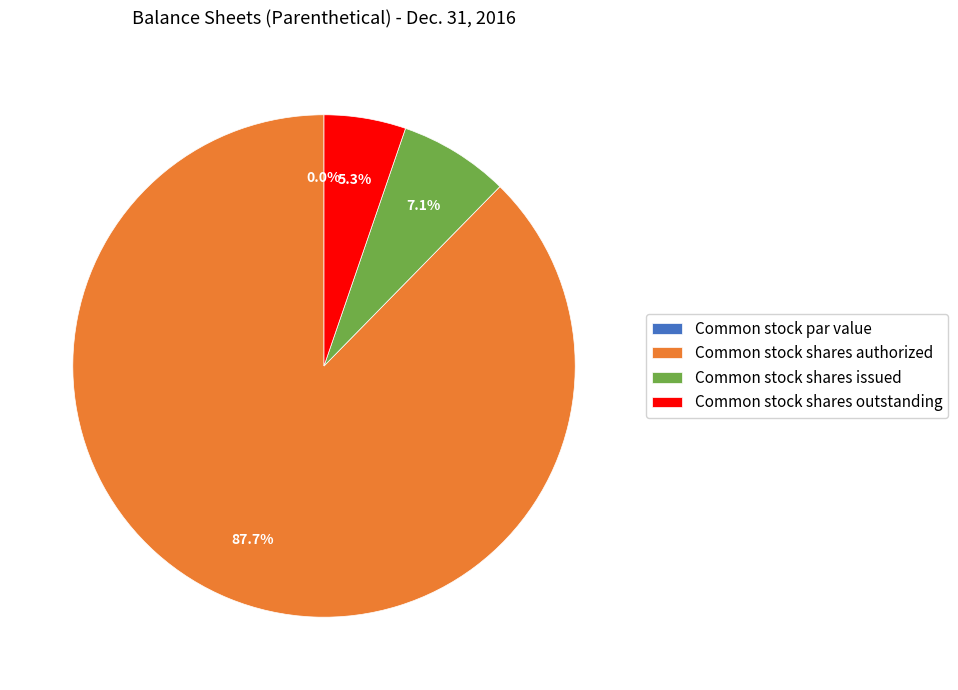

Rank the categories by value from highest to lowest.

Common stock shares authorized, Common stock shares issued, Common stock shares outstanding, Common stock par value